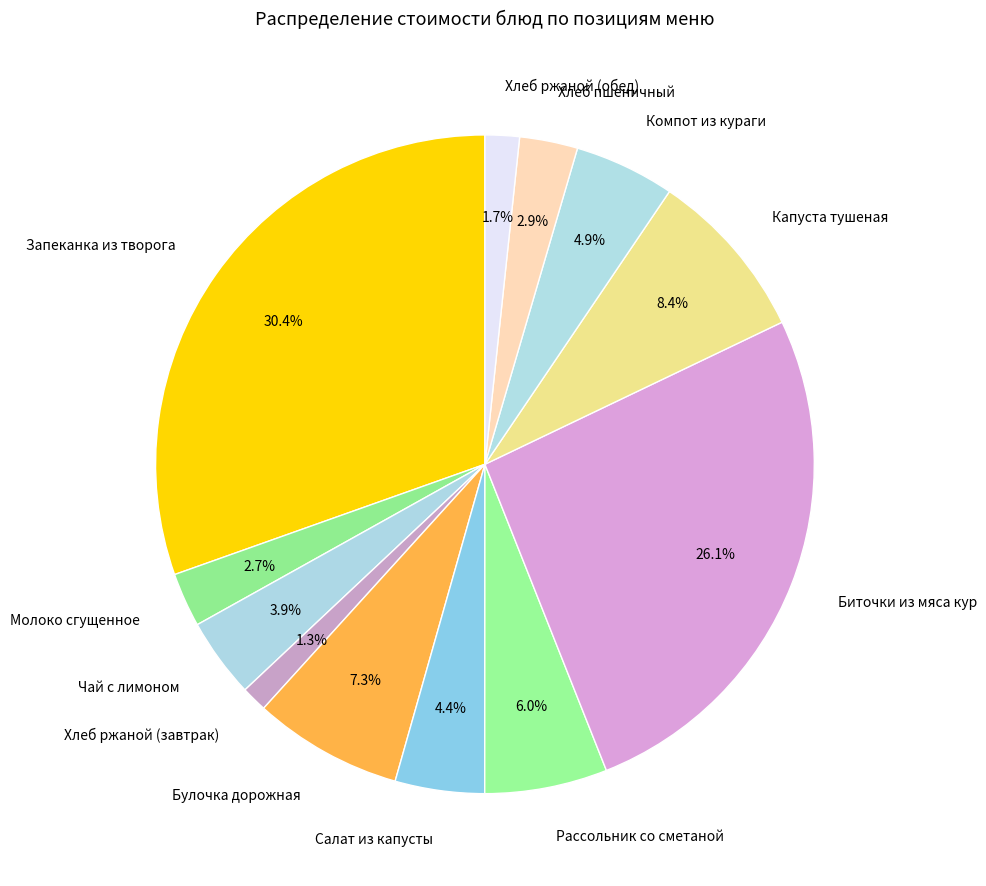

Does Хлеб ржаной (обед) account for over 50% of the chart?

No